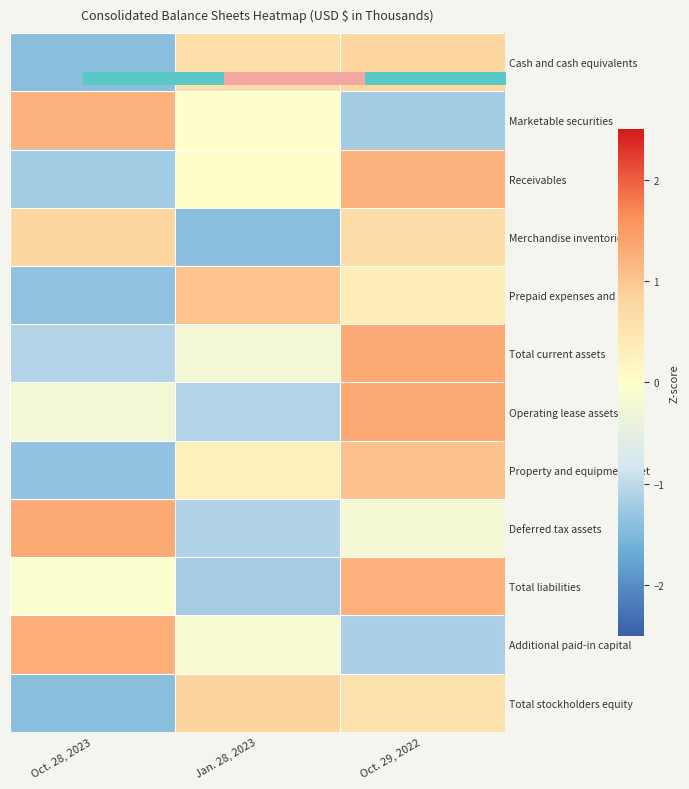

How many data points in Prepaid expenses and other are less than 0?

1